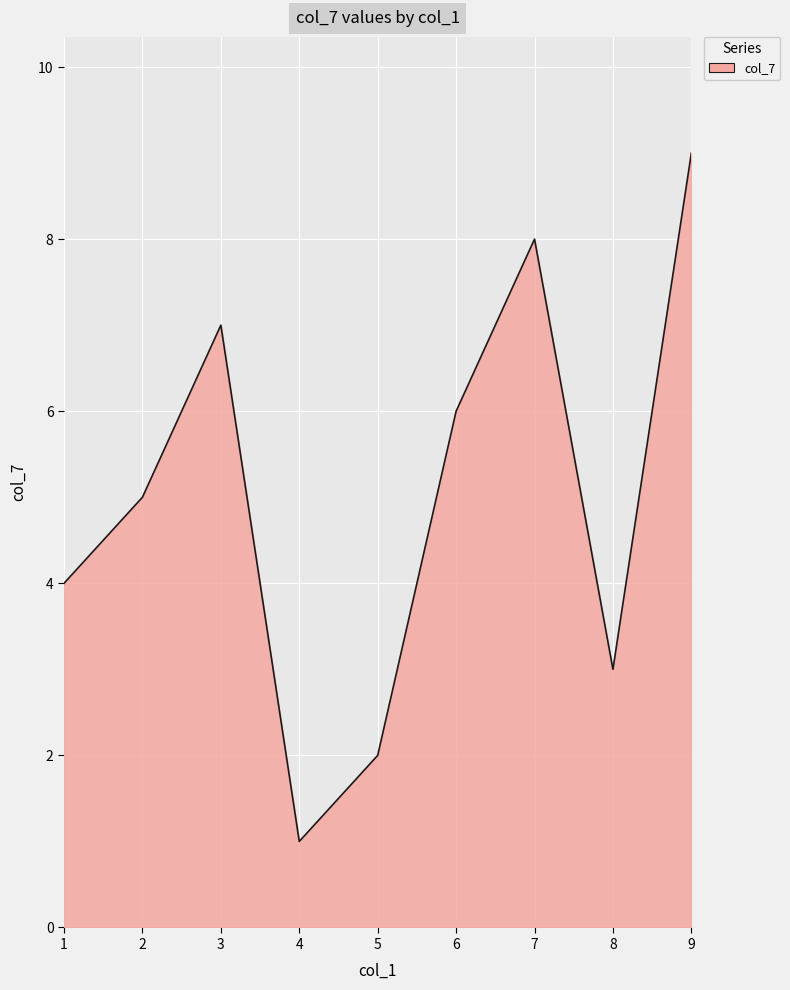

Rank the categories by value from lowest to highest.

4, 5, 8, 1, 2, 6, 3, 7, 9